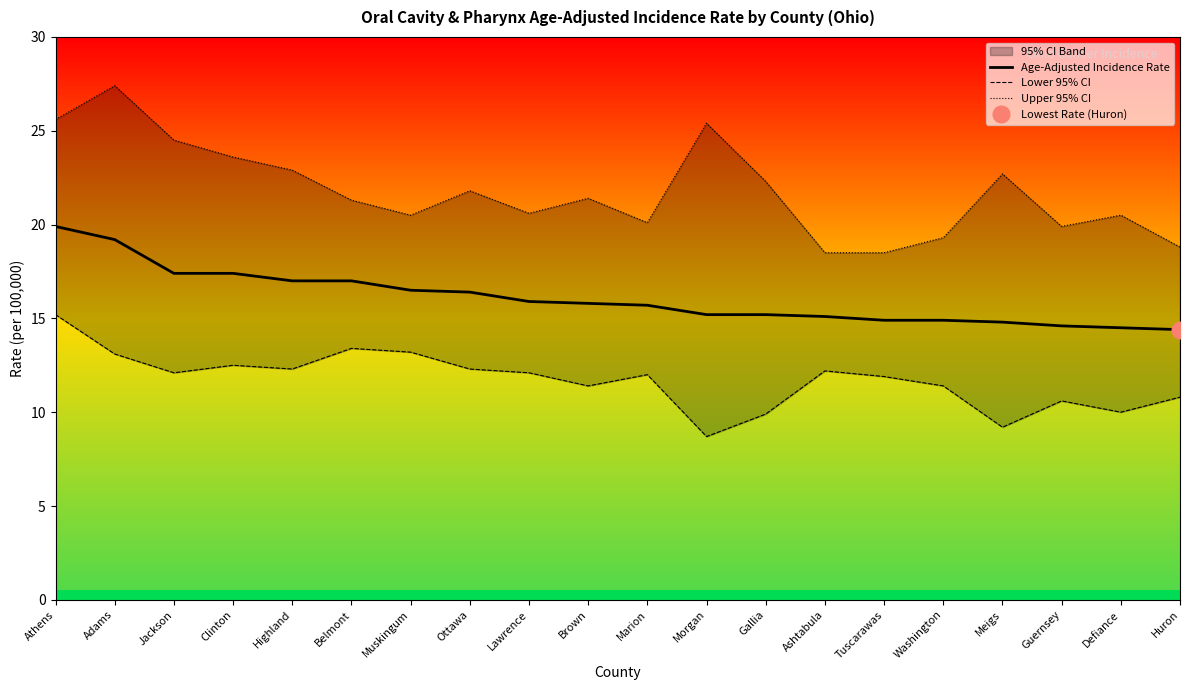

Which series has the largest total across all categories?

Upper 95% CI